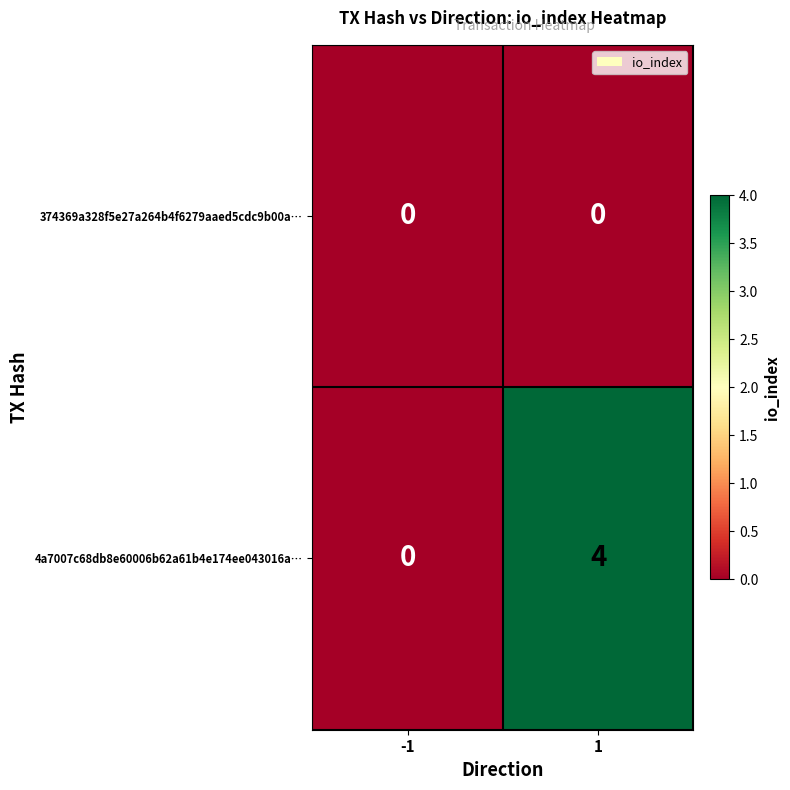

Reading left to right, list all the values displayed in this chart.

374369a328f5e27a264b4f6279aaed5cdc9b00a…: 0	0
4a7007c68db8e60006b62a61b4e174ee043016a…: 0	4